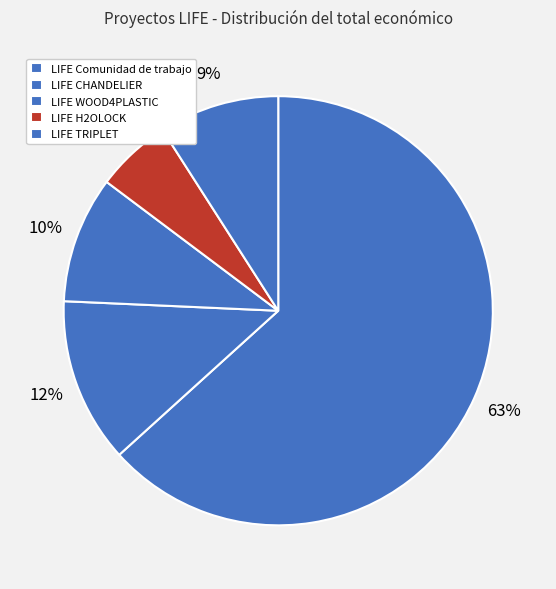

How many slices are in this pie chart?

5